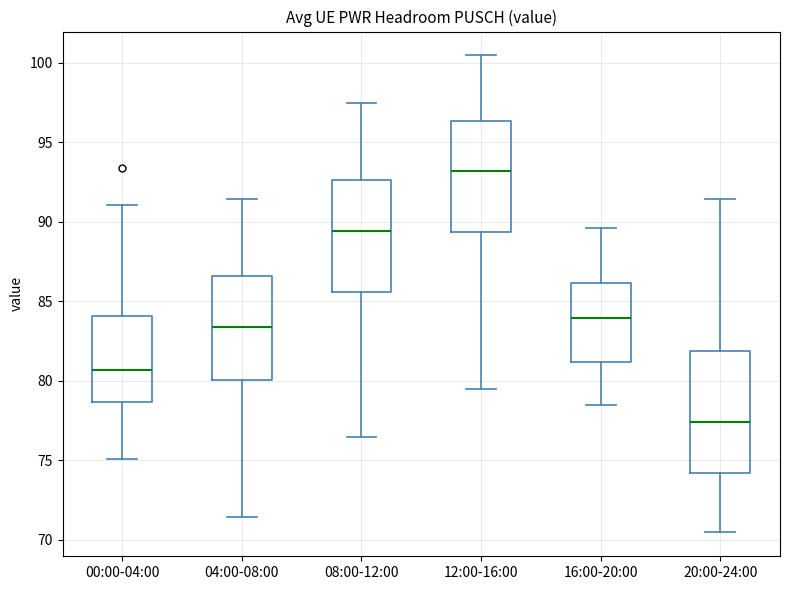

Which box is the tallest, from its lower edge to its upper edge?

20:00-24:00